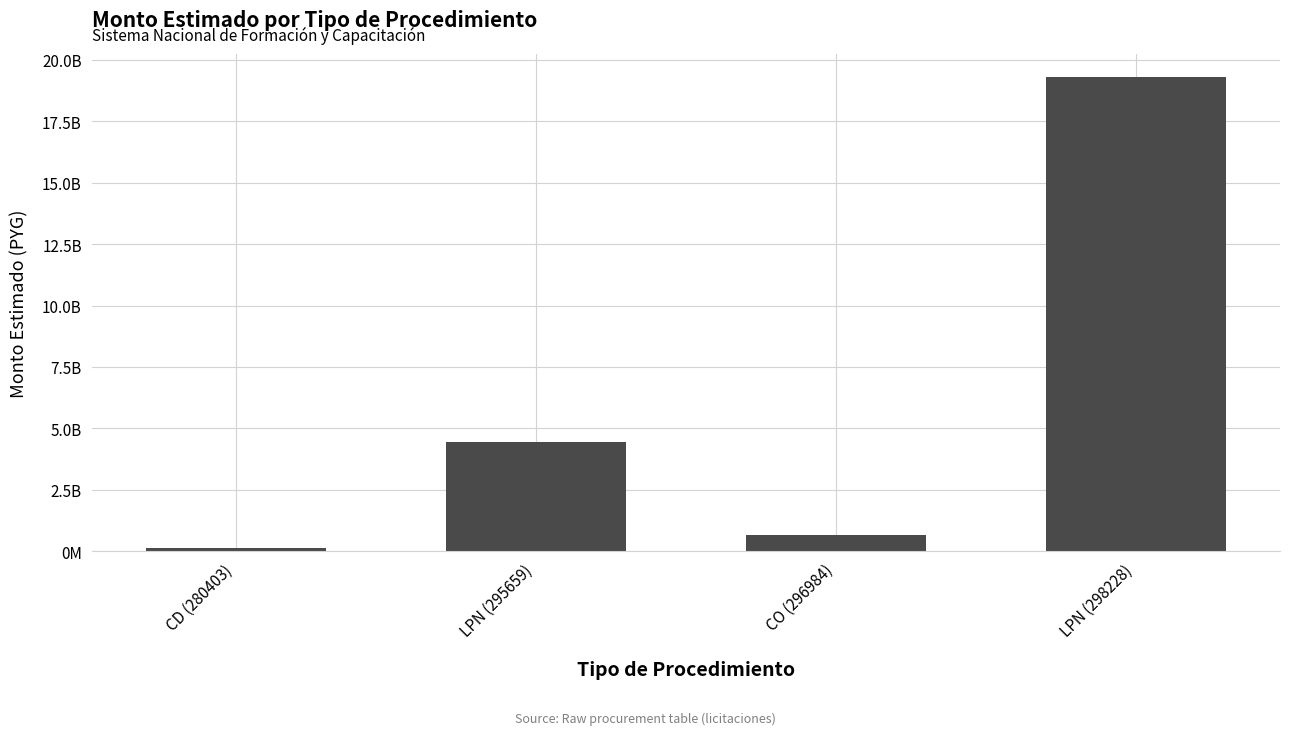

At which label is the value closest to 9698750000?

LPN (295659)